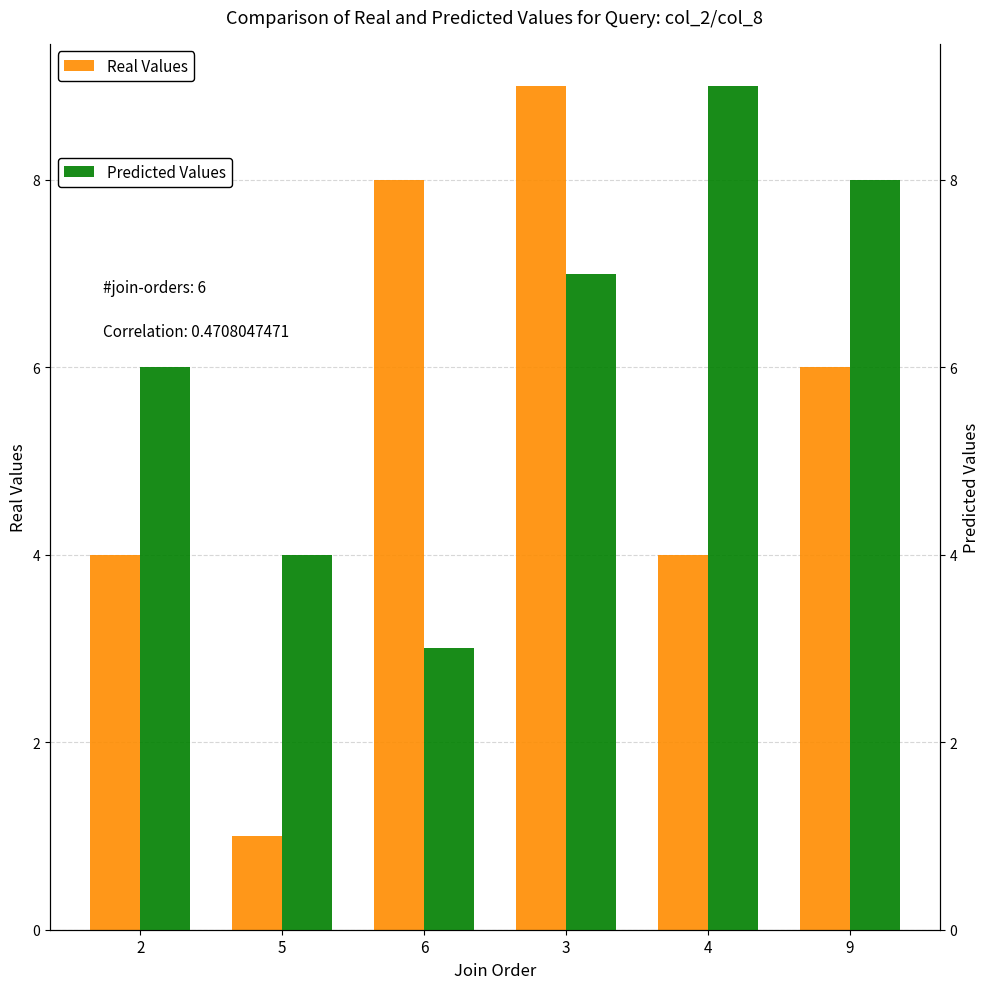

Are the bars horizontal?

No